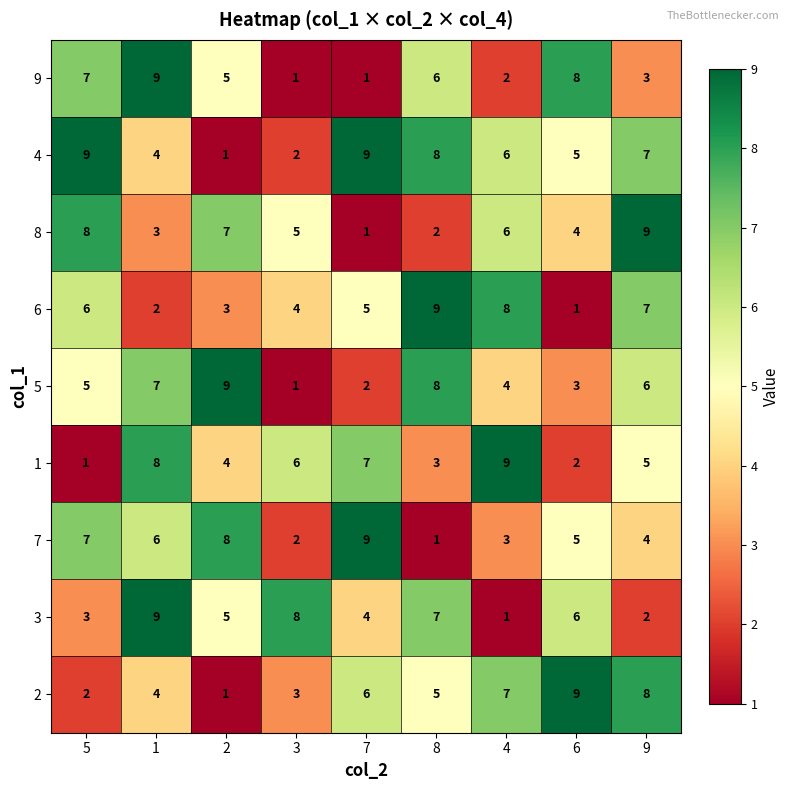

Between 1 and 4, which series saw the biggest shift?

3